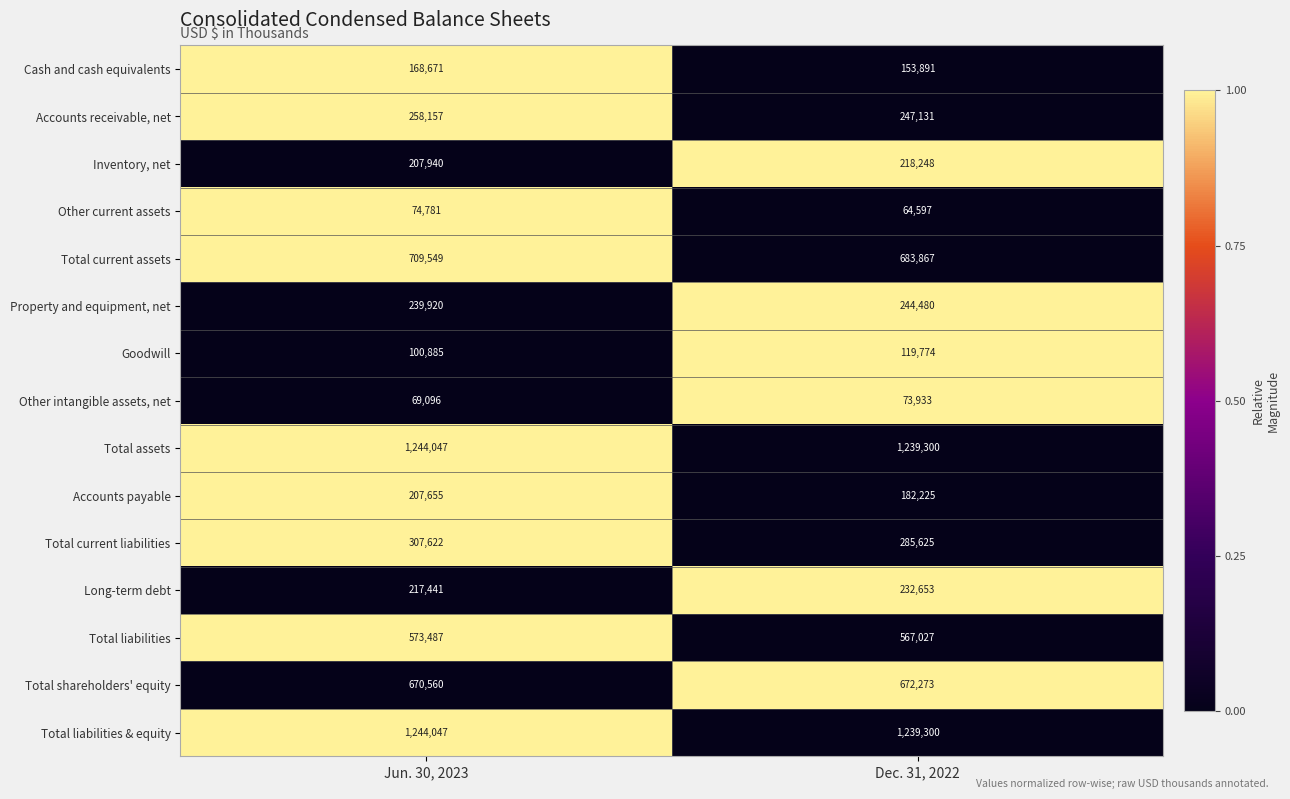

What is the smallest value displayed?

64597